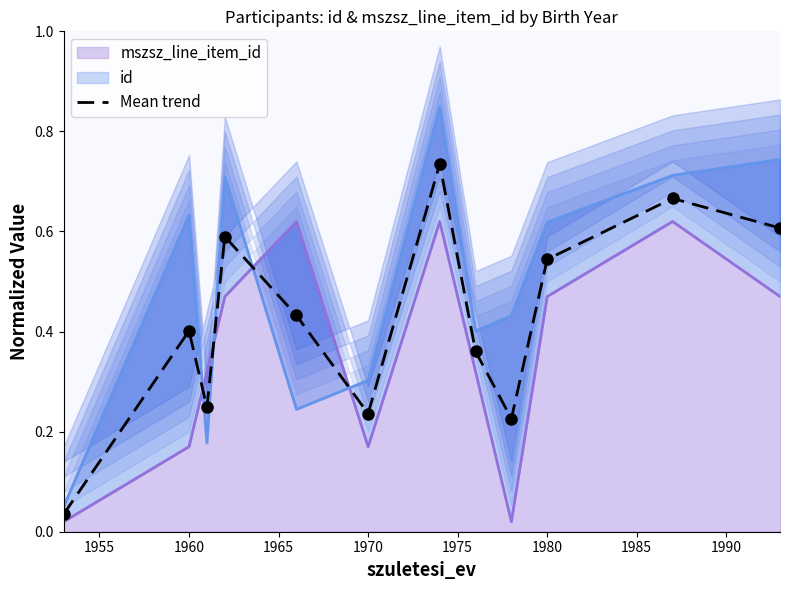

What is the difference between the second highest and minimum values?

0.6